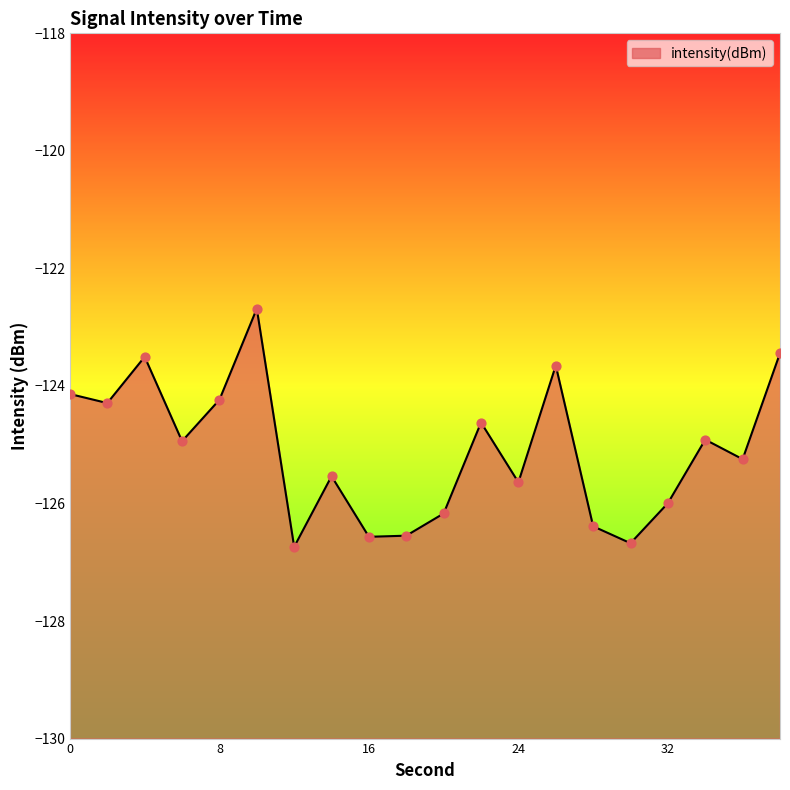

Which has a higher value, 10 or 26?

10